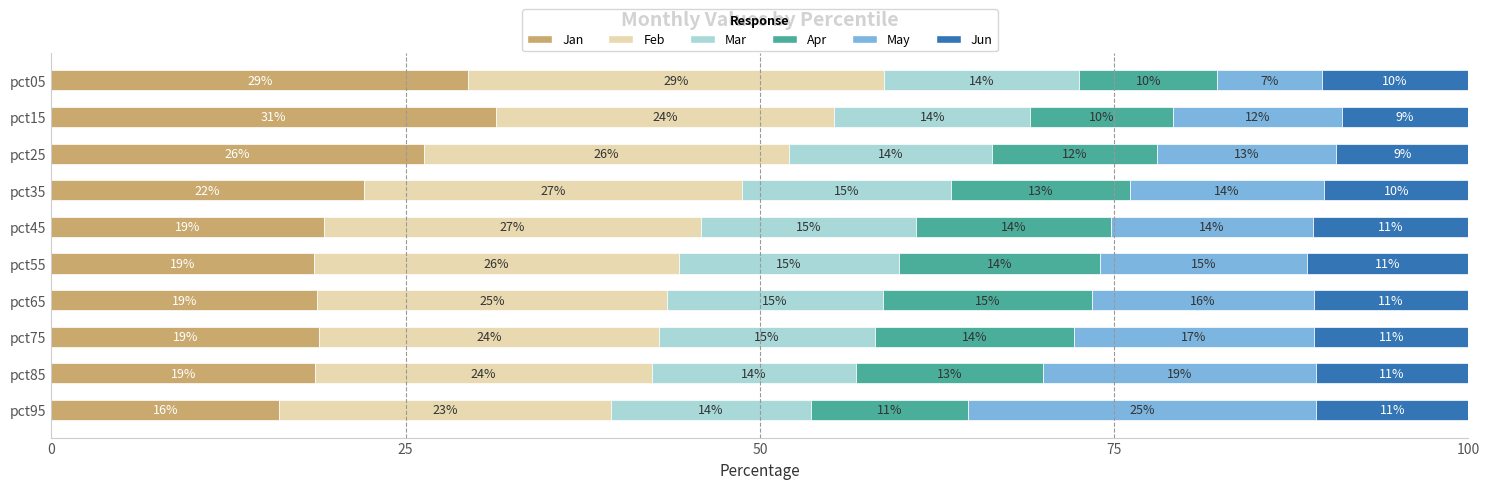

Rank the series by their maximum value, from lowest to highest.

Jun, Apr, Mar, May, Feb, Jan